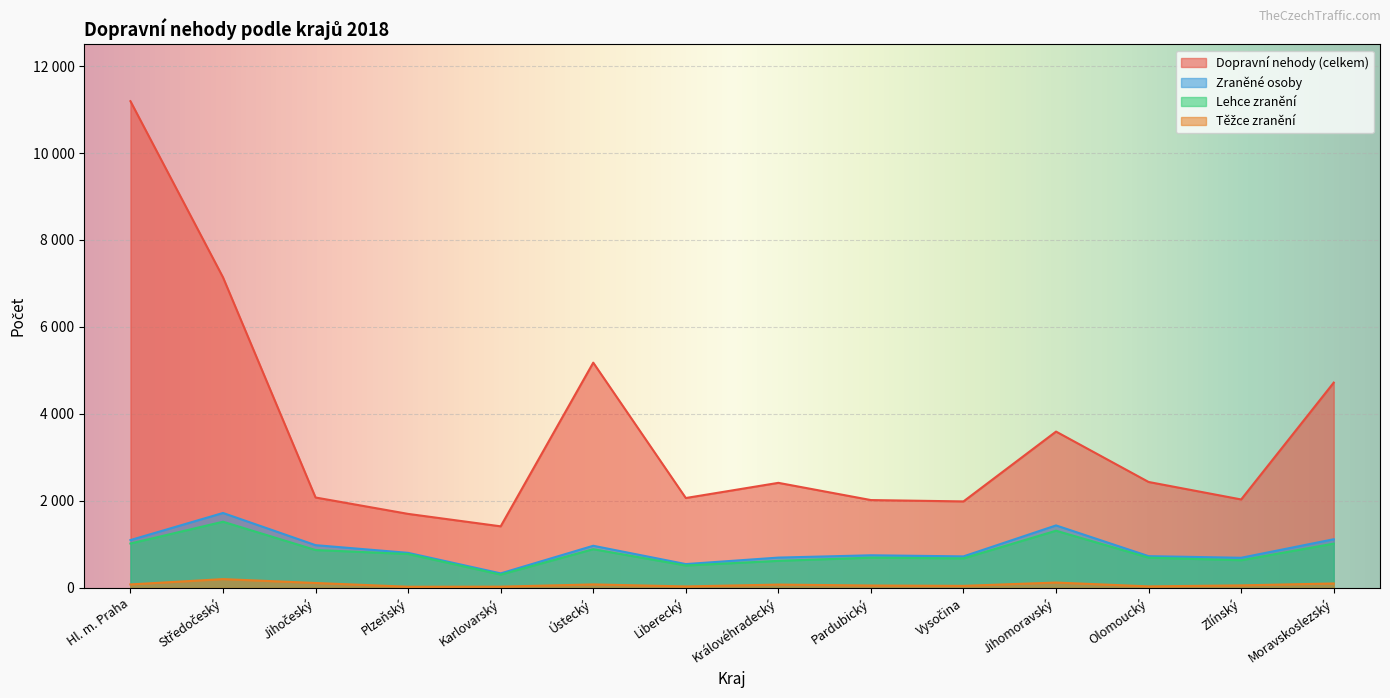

At which label is Dopravní nehody (celkem) closest to 6303?

Středočeský